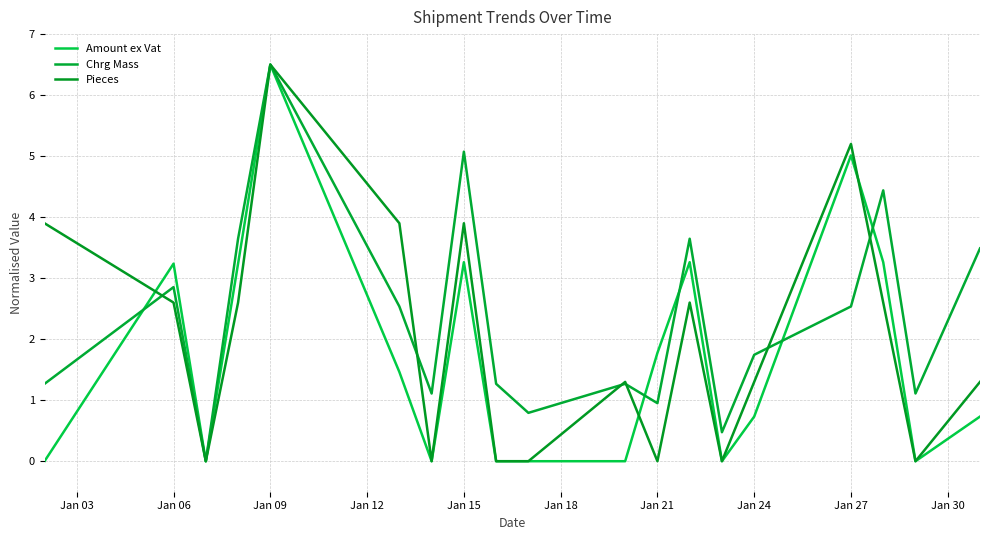

Which series has the largest range (max minus min)?

Amount ex Vat